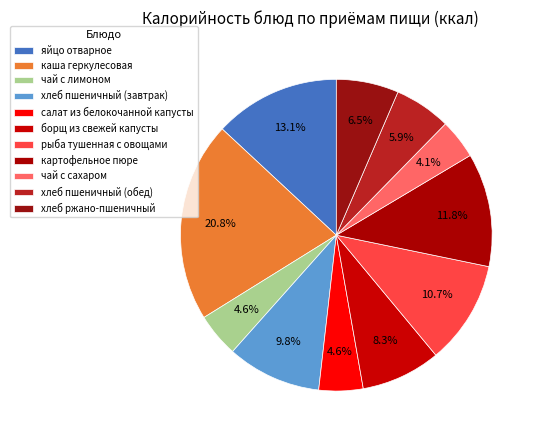

How many slices are in this pie chart?

11